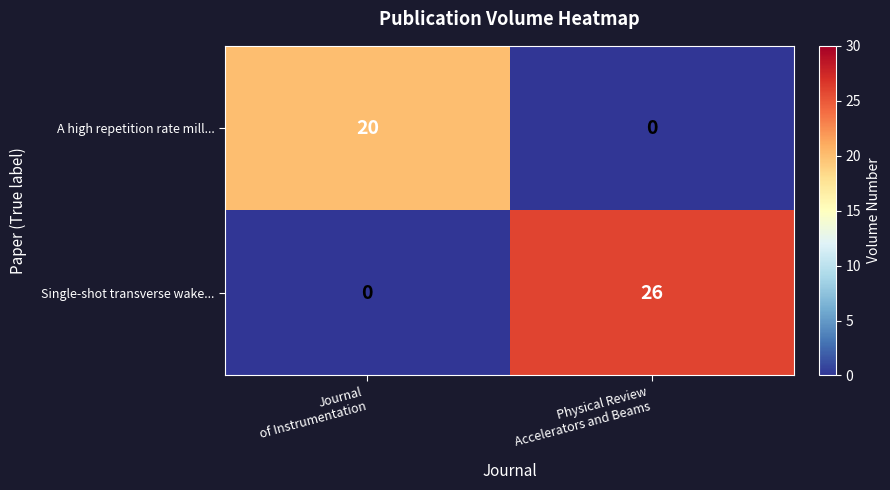

Reading left to right, list all the values displayed in this chart.

A high repetition rate mill...: 20	0
Single-shot transverse wake...: 0	26